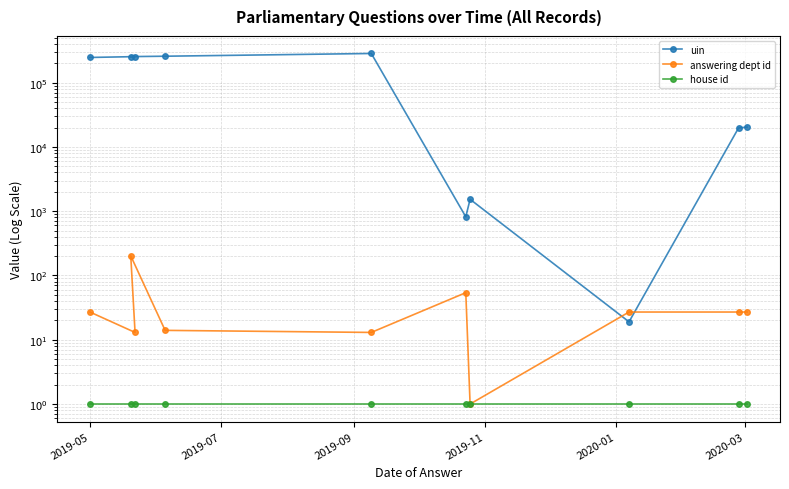

What is the difference between the maximum and minimum values in the uin series?

284191